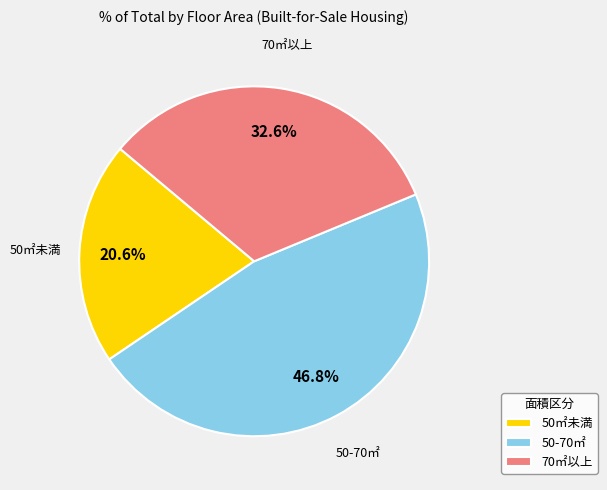

Rank the categories by value from lowest to highest.

50㎡未満, 70㎡以上, 50-70㎡